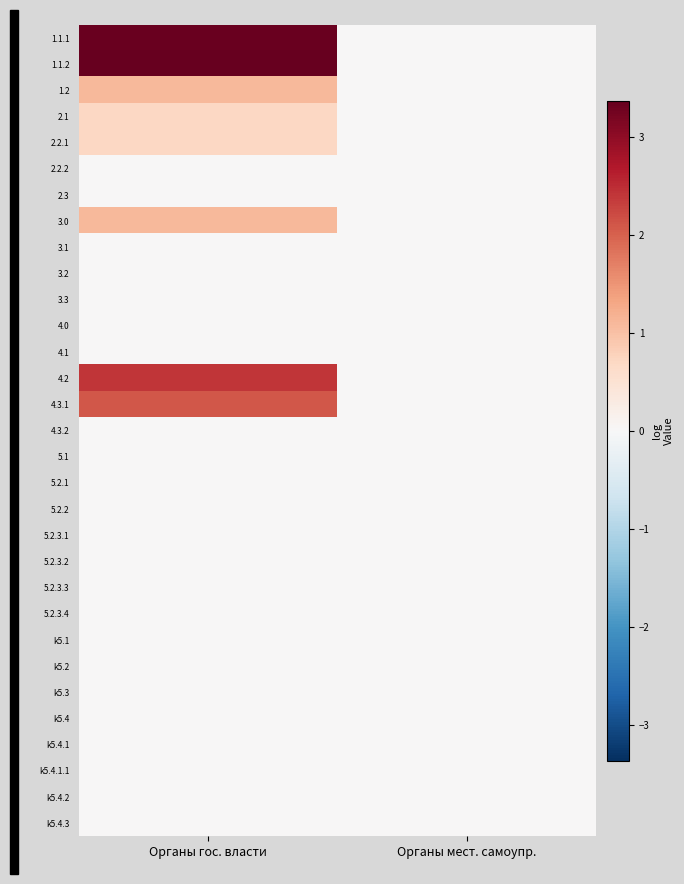

What is the total value across all series at Органы гос. власти?

14.8